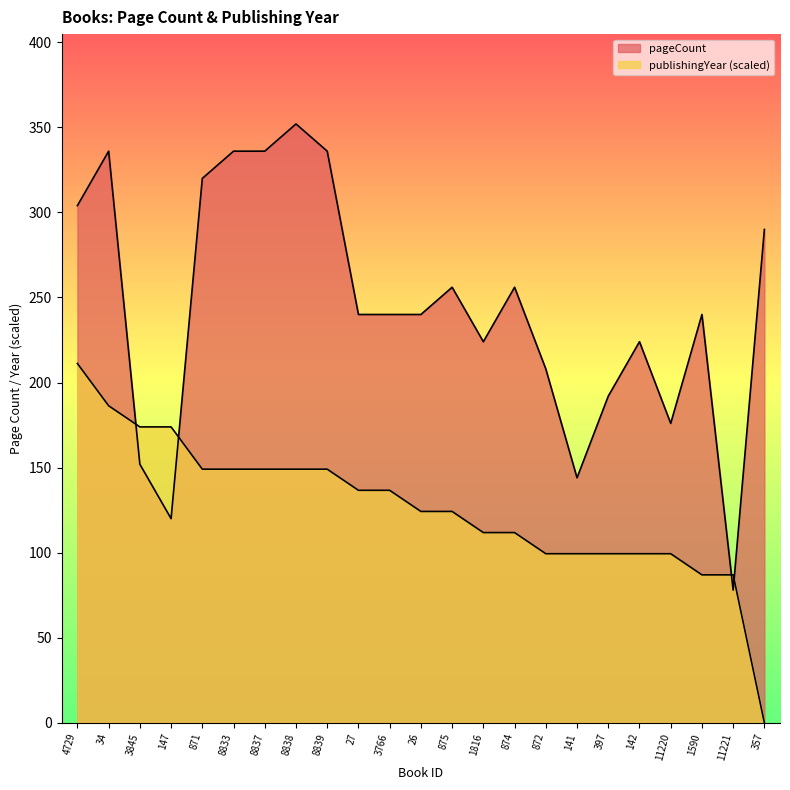

Rank the series by their maximum value, from lowest to highest.

publishingYear, pageCount